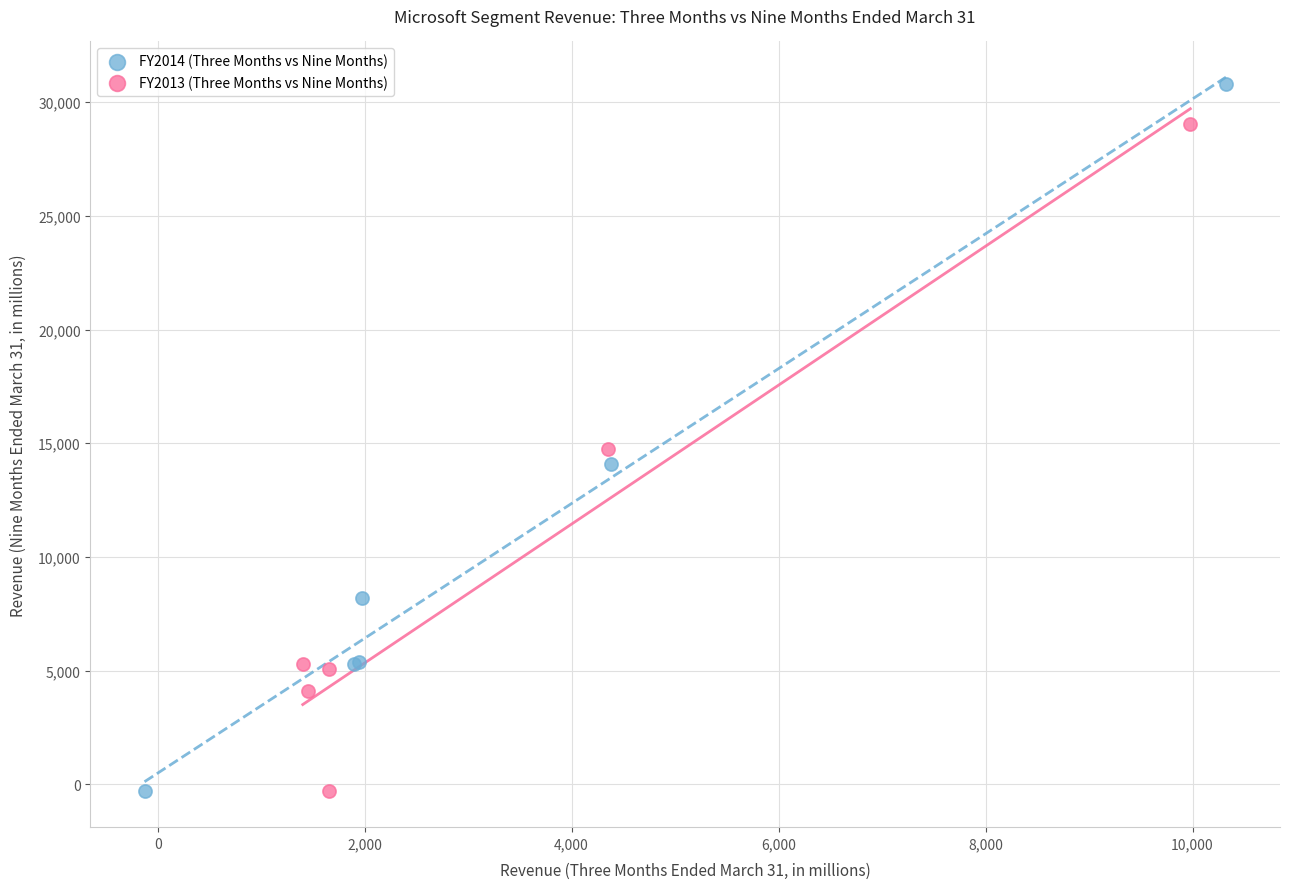

Which series contains the highest Y value?

FY2014 (Three Months vs Nine Months)